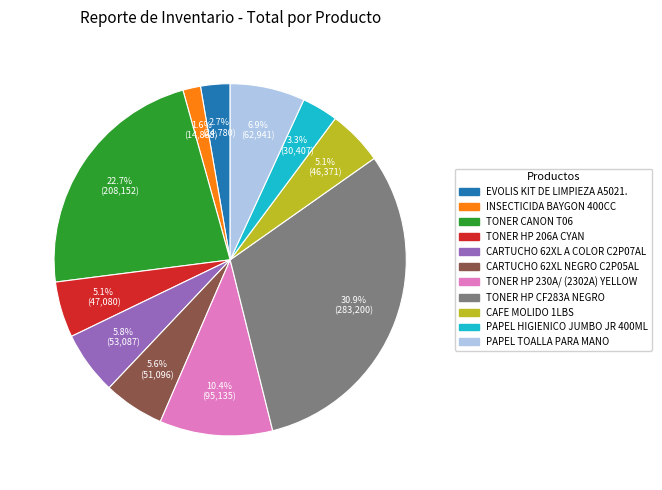

Between TONER HP 206A CYAN and PAPEL HIGIENICO JUMBO JR 400ML, which is larger?

TONER HP 206A CYAN